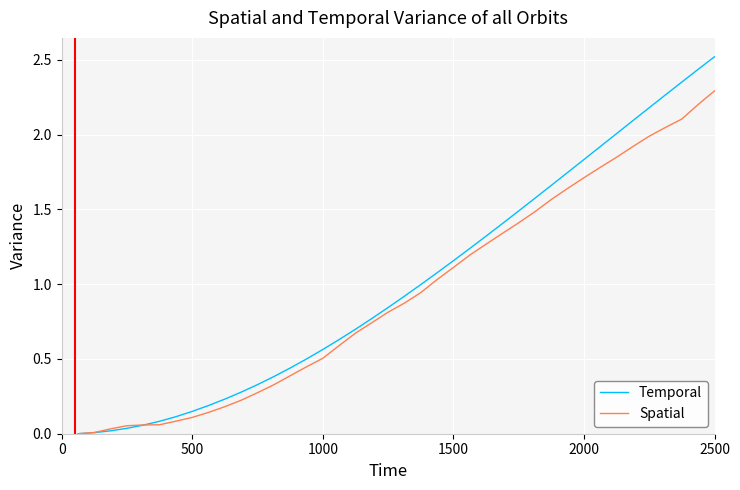

Which series has the widest spread of values?

Temporal